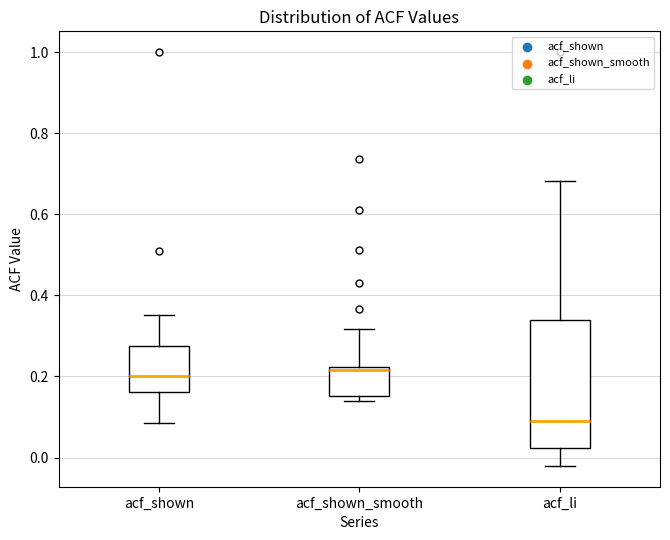

Which box's median line is the lowest?

acf_li